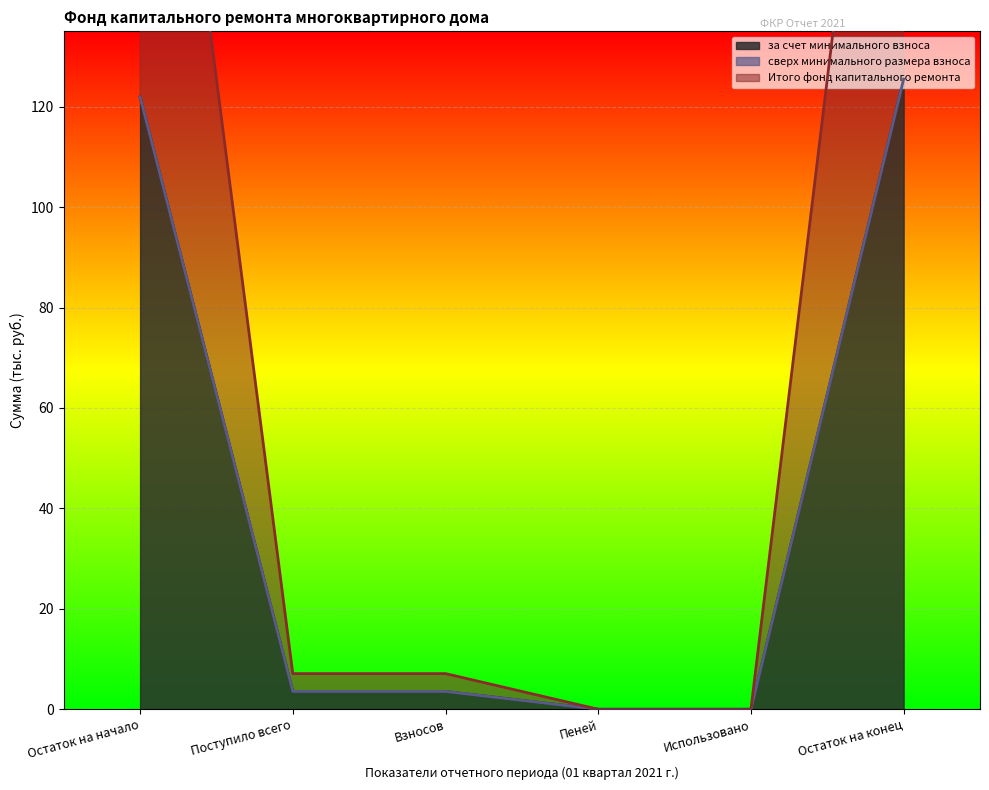

At how many categories does at least one series exceed 71?

2